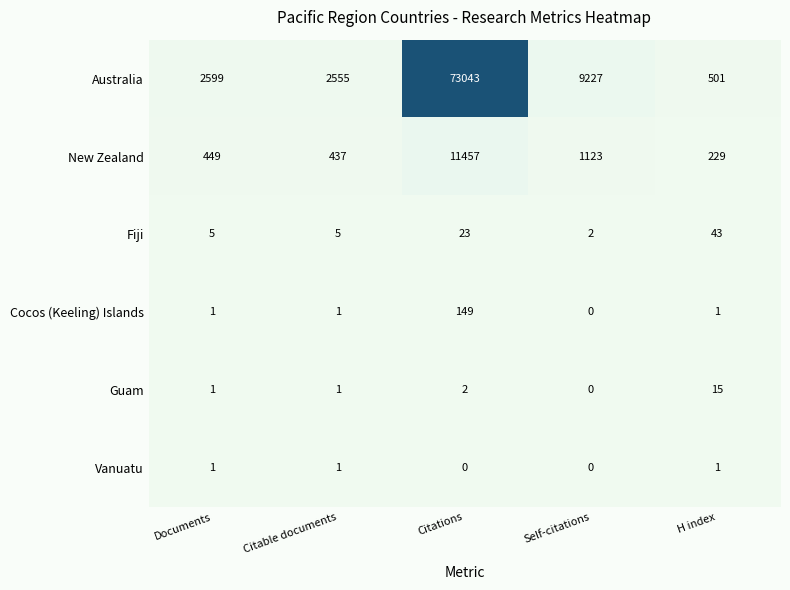

List the series in order of their peak value, lowest first.

Vanuatu, Guam, Fiji, Cocos (Keeling) Islands, New Zealand, Australia